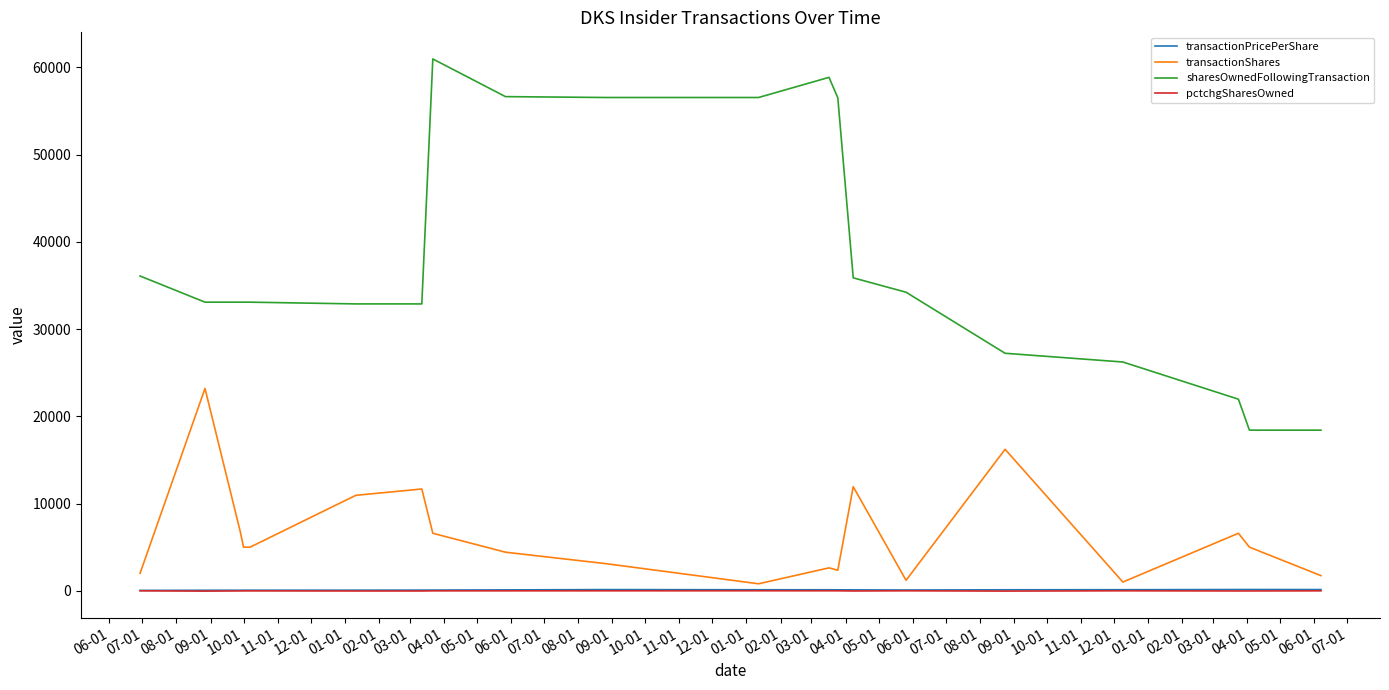

True or false: transactionShares and sharesOwnedFollowingTransaction cross at least once.

False